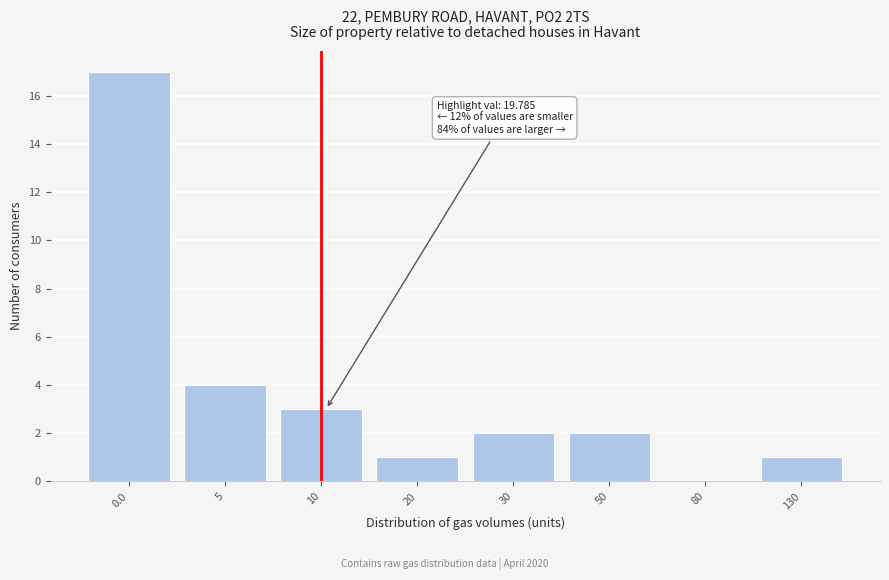

Reading left to right, transcribe all the data shown in this chart.

0.0=17	5=4	10=3	20=1	30=2	50=2	80=0	130=1